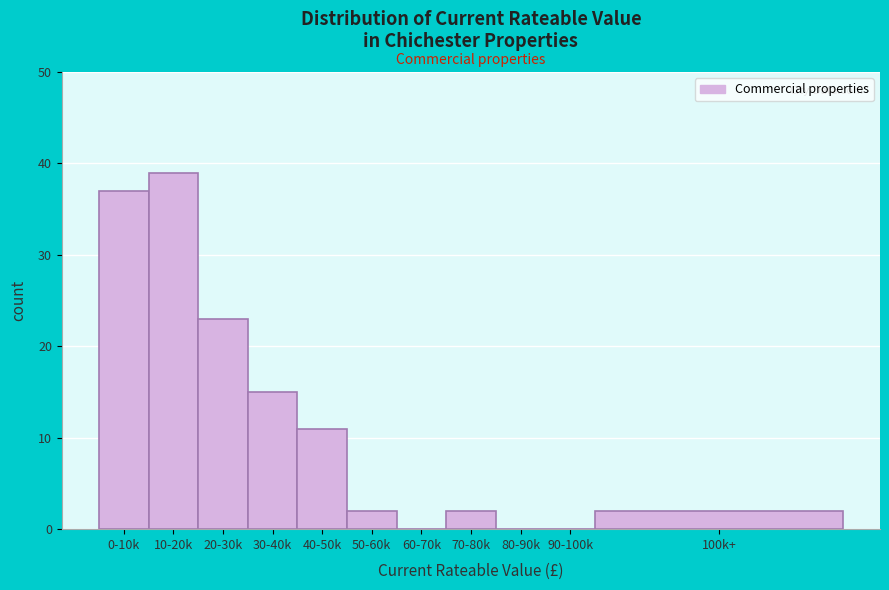

Reading left to right, transcribe all the data shown in this chart.

0-10k=37	10-20k=39	20-30k=23	30-40k=15	40-50k=11	50-60k=2	60-70k=0	70-80k=2	80-90k=0	90-100k=0	100k+=2